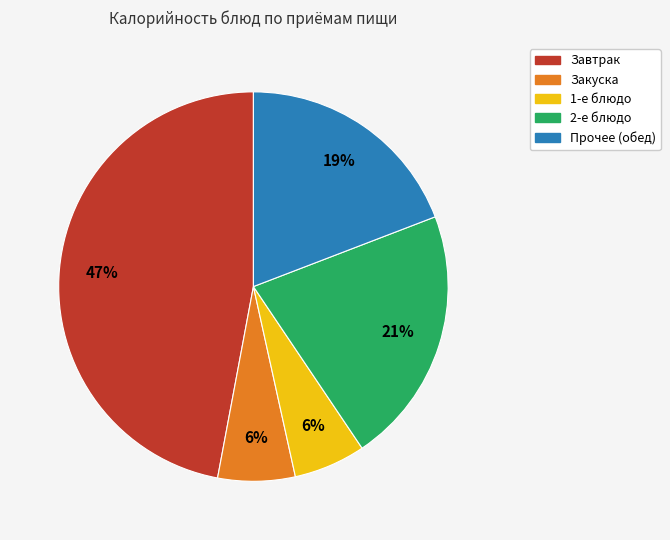

Is there any slice that represents more than half of the pie?

No